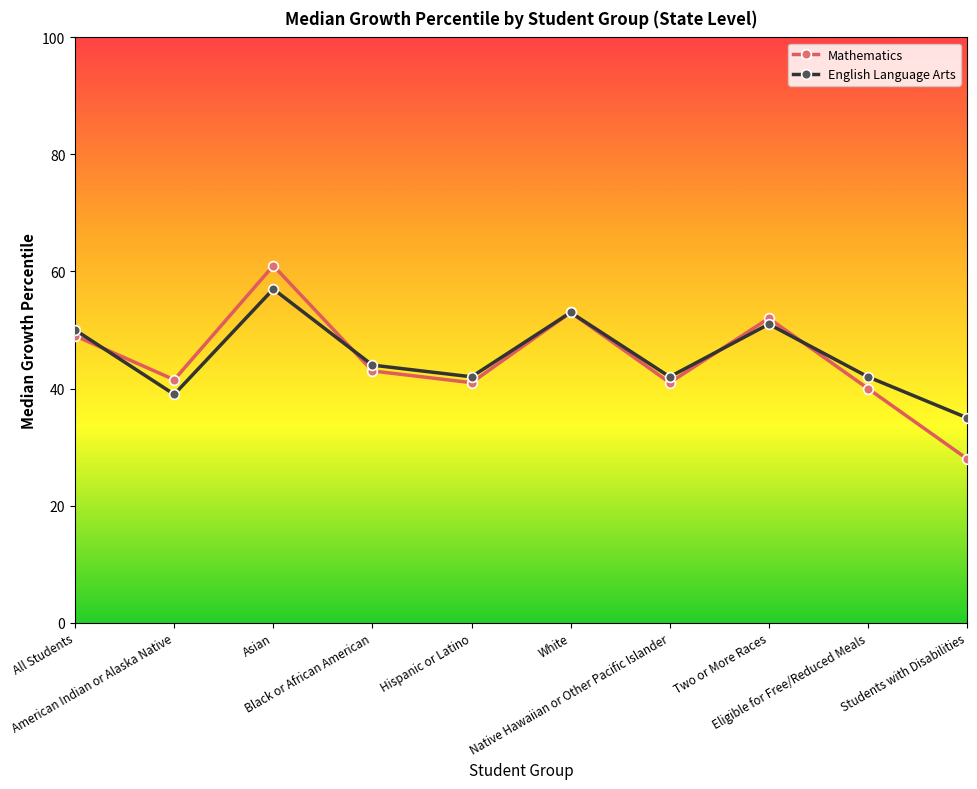

How many interior local valleys does the Mathematics series have?

3